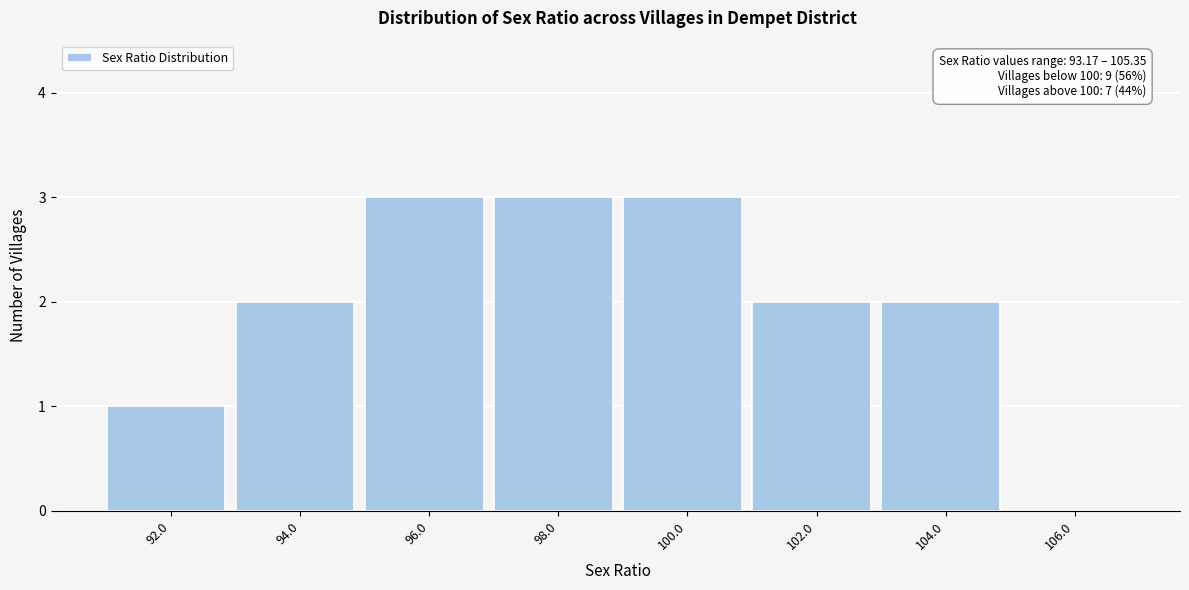

Reading right to left, list all the values displayed in this chart.

106.0=0	104.0=2	102.0=2	100.0=3	98.0=3	96.0=3	94.0=2	92.0=1